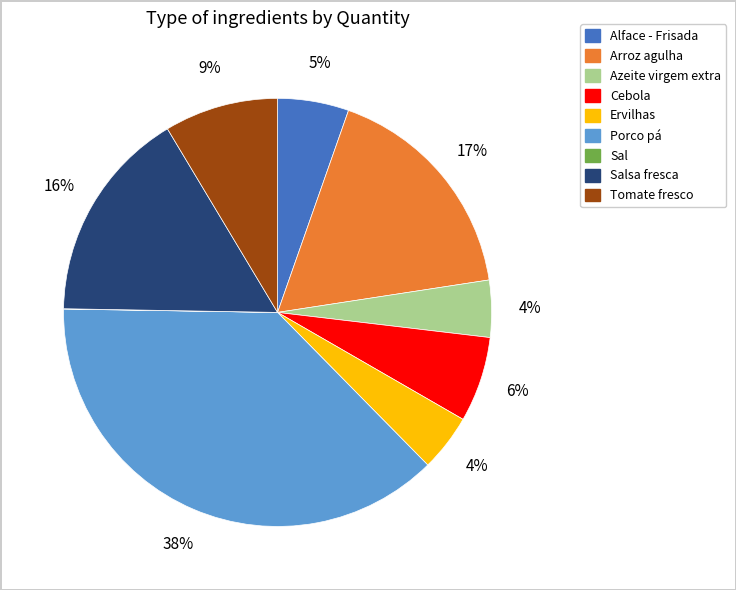

To the nearest percent, what is the average slice percentage?

11%